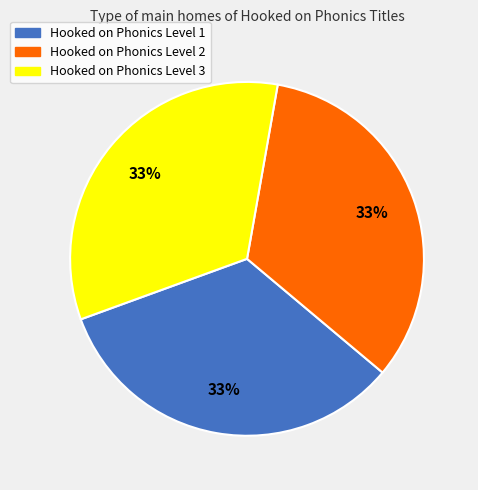

Is there any slice that represents more than half of the pie?

No